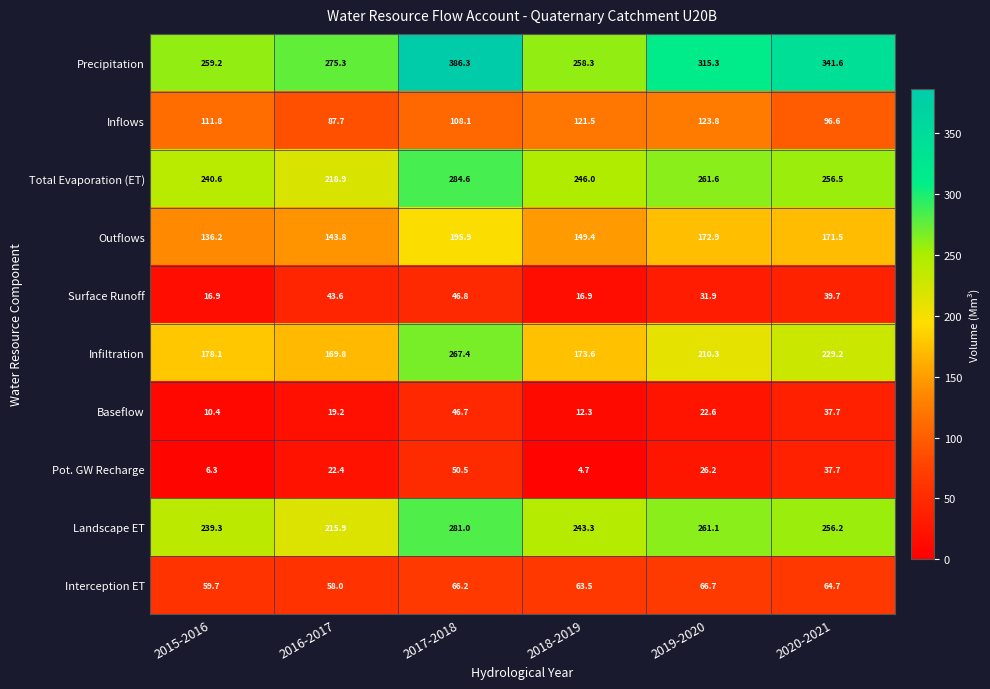

Is it true that Baseflow equals 7.6 at 2016-2017?

False